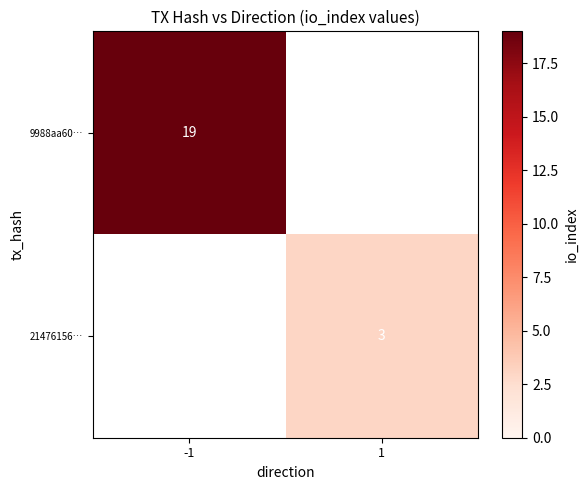

The 9988aa60… series shows 12.1 at -1. True or false?

False